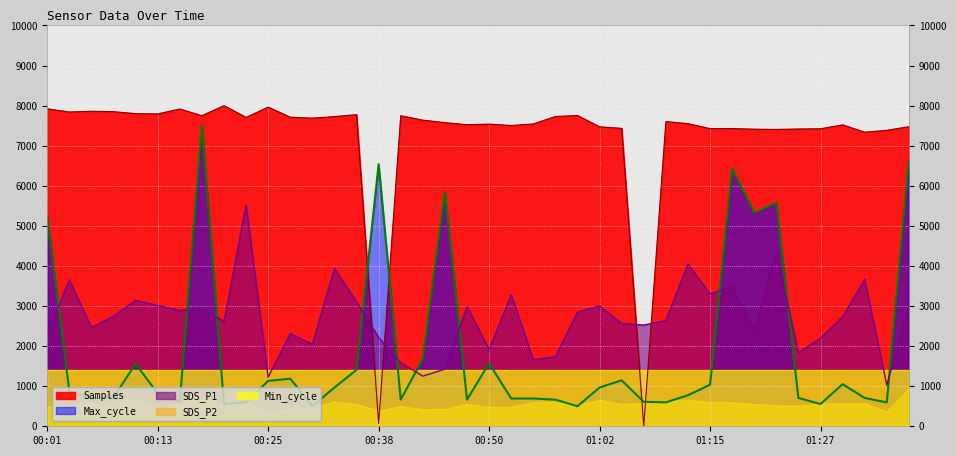

Which series has the largest total across all categories?

Samples